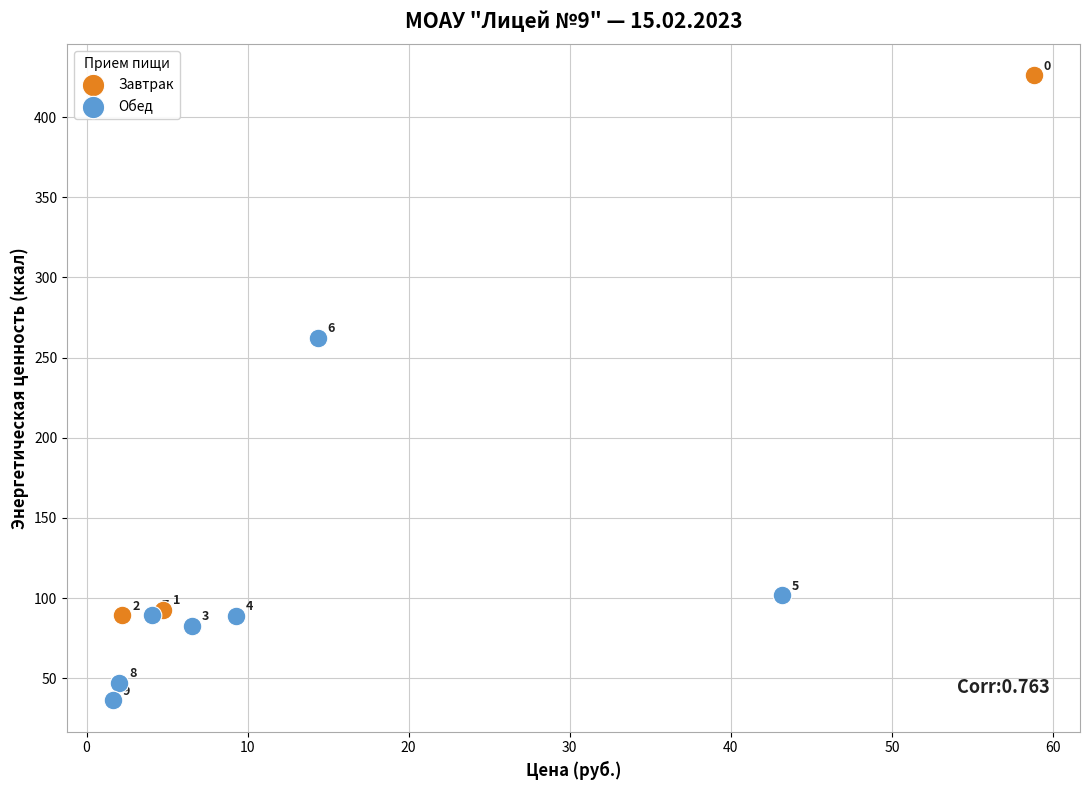

Which series has the widest spread of Y values?

Завтрак